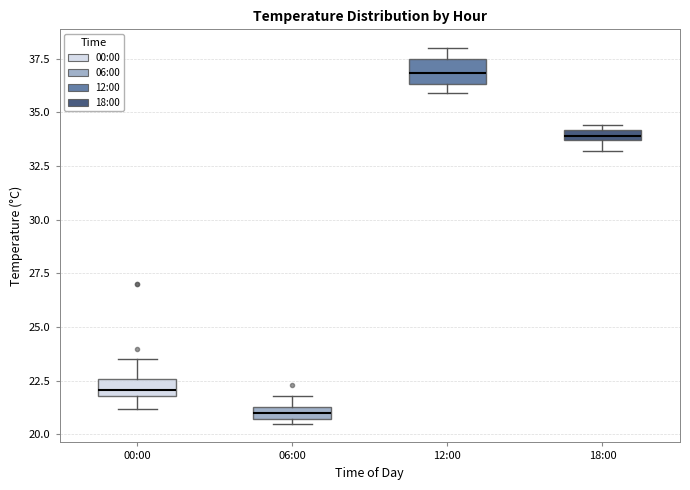

Where is the upper edge of the box for 12:00 on the y-axis? The values are not printed on the chart, so give them approximately, as read against the axis.

37.5